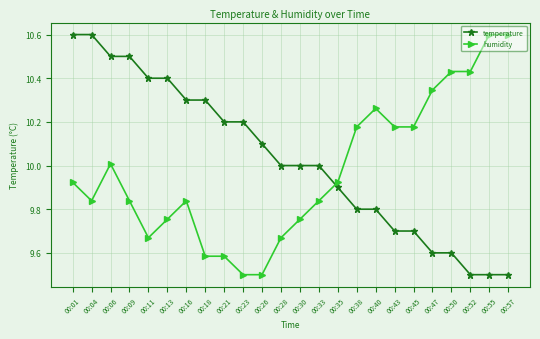

What is the minimum value for humidity?

9.5